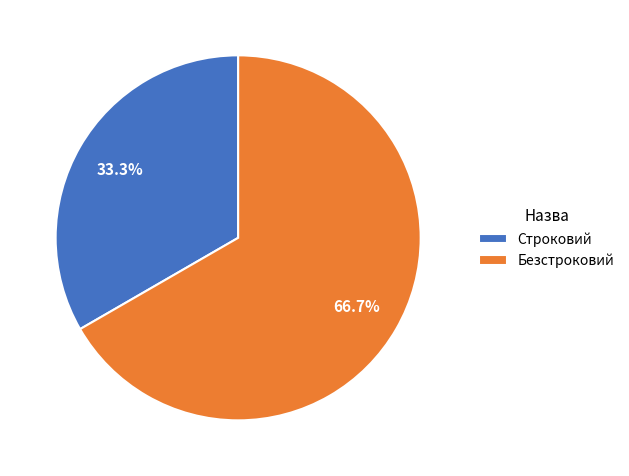

Which slice is the largest?

Безстроковий